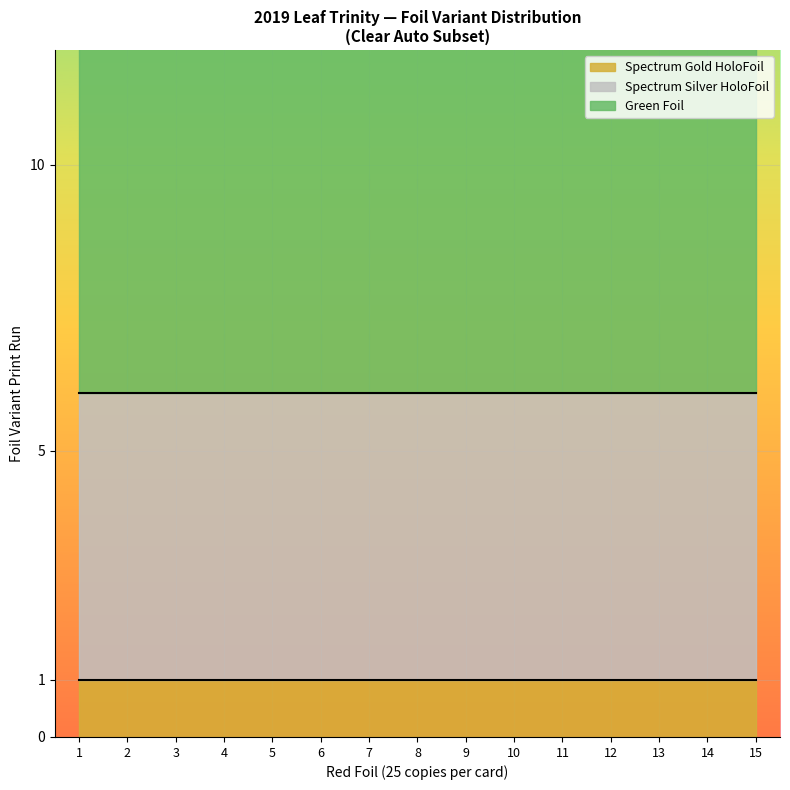

Reading right to left, list all the values displayed in this chart.

Green Foil: 25=10	25=10	25=10	25=10	25=10	25=10	25=10	25=10	25=10	25=10	25=10	25=10	25=10	25=10	25=10
Spectrum Silver HoloFoil: 25=5	25=5	25=5	25=5	25=5	25=5	25=5	25=5	25=5	25=5	25=5	25=5	25=5	25=5	25=5
Spectrum Gold HoloFoil: 25=1	25=1	25=1	25=1	25=1	25=1	25=1	25=1	25=1	25=1	25=1	25=1	25=1	25=1	25=1